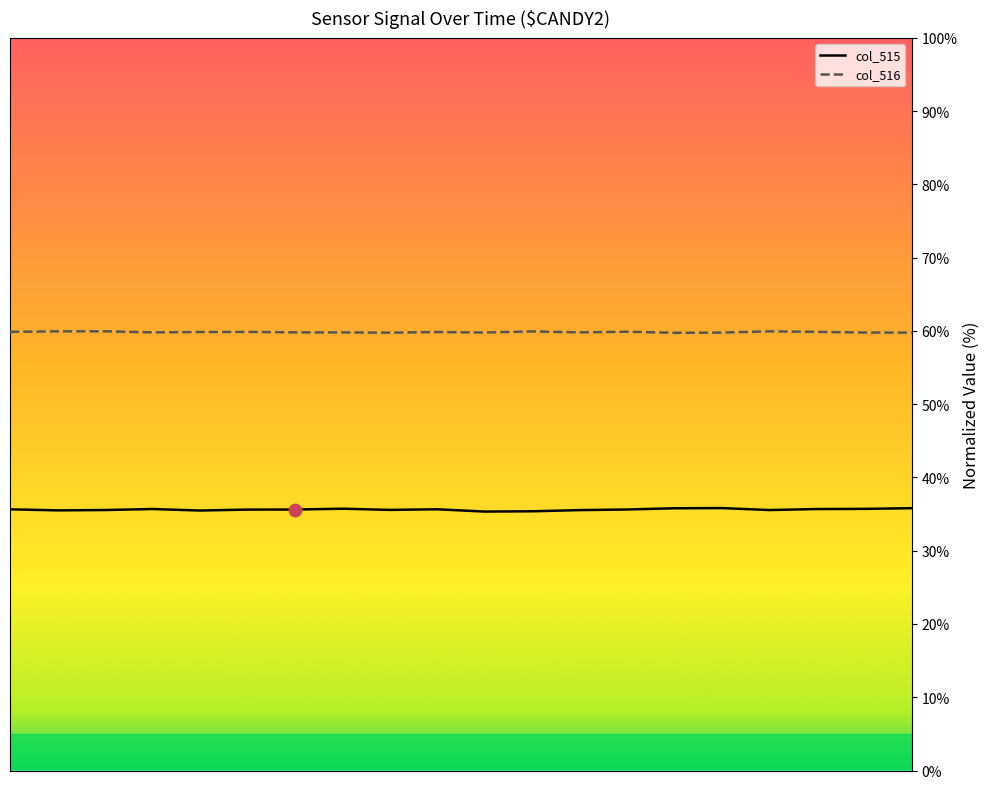

At which category is the sum across all series the highest?

16124